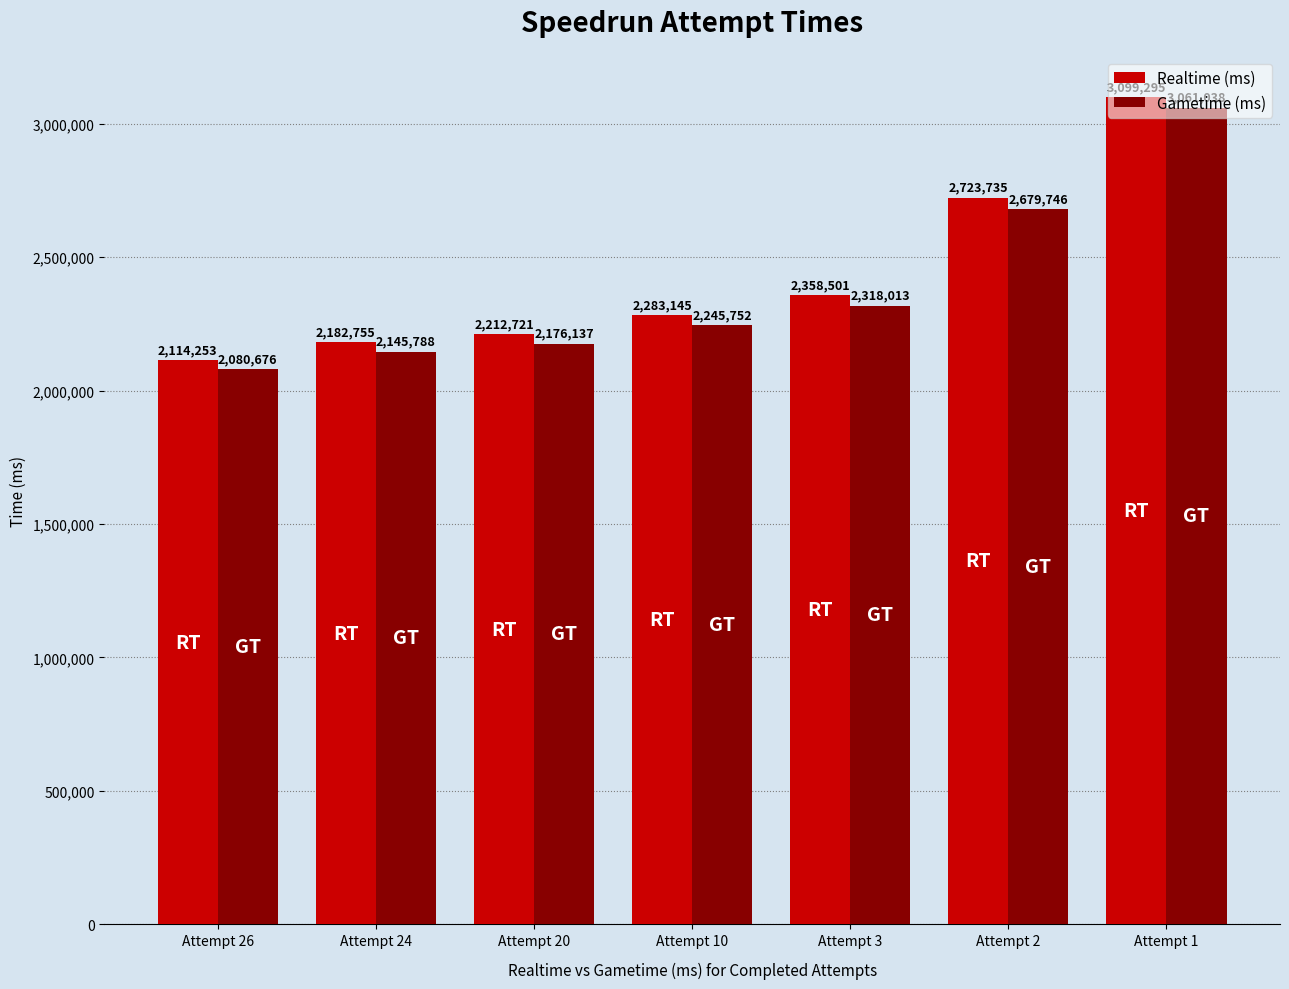

Rank the series by their average value, from highest to lowest.

Realtime (ms), Gametime (ms)